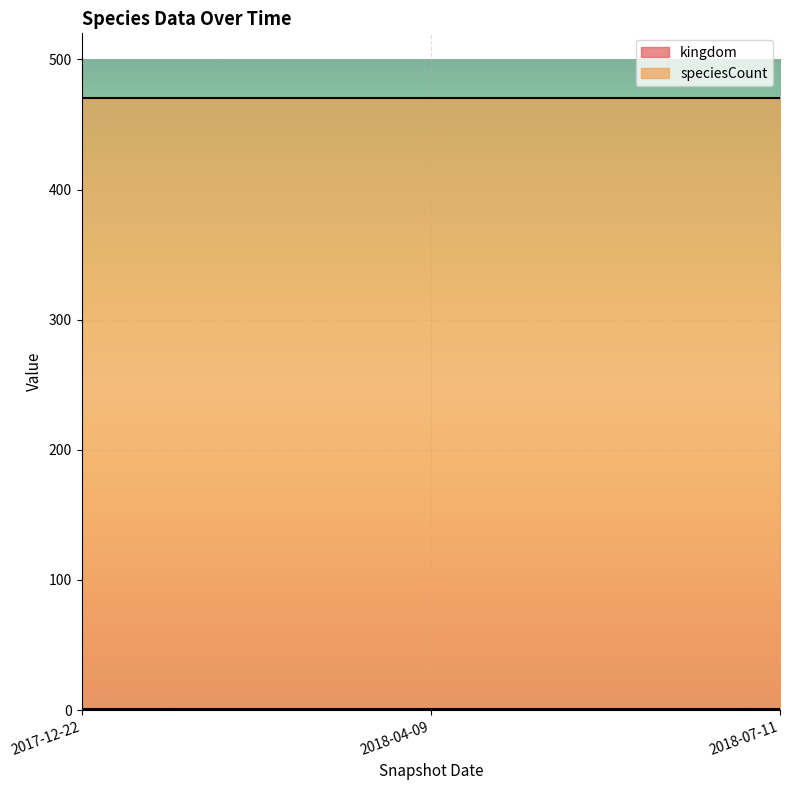

Is it true that speciesCount equals 685 at 2018-04-09?

False